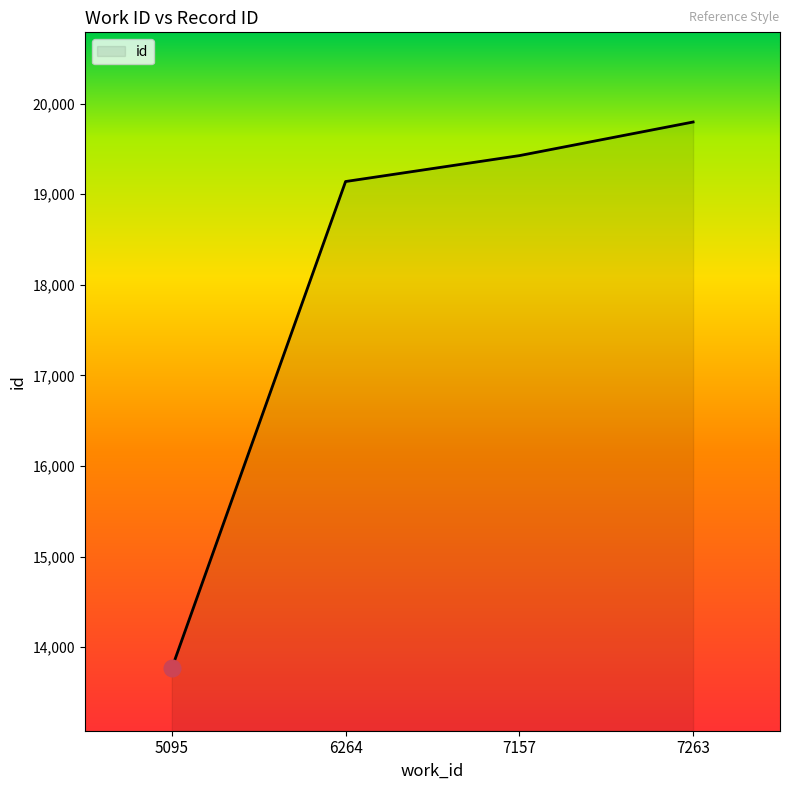

What is the change in value from 5095 to 7157?

+5660